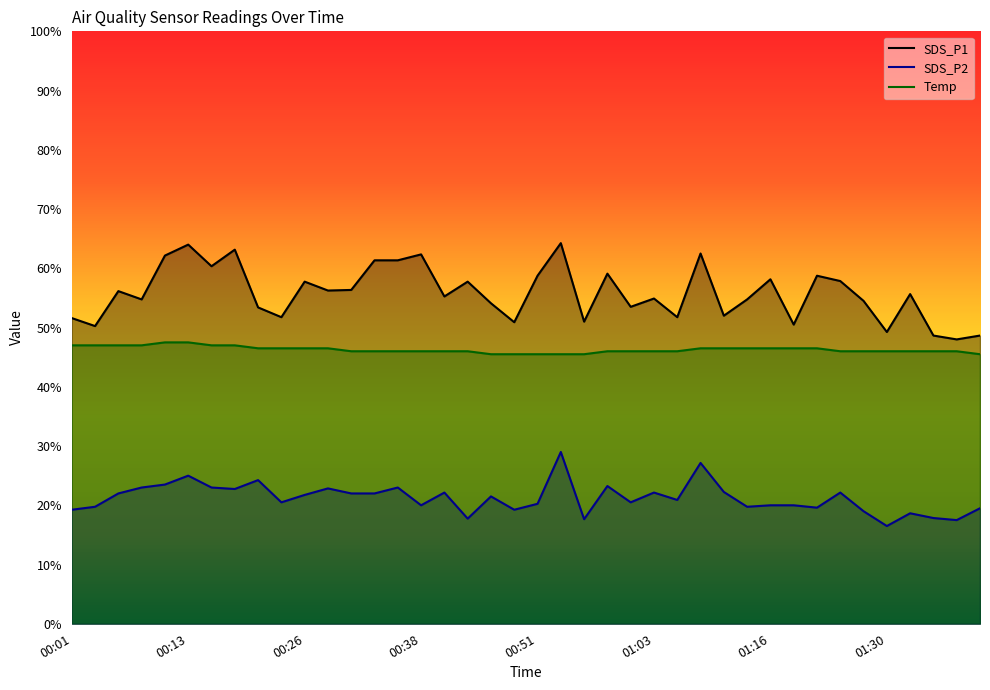

Is it true that SDS_P1 equals 2.7 at 01:14?

False